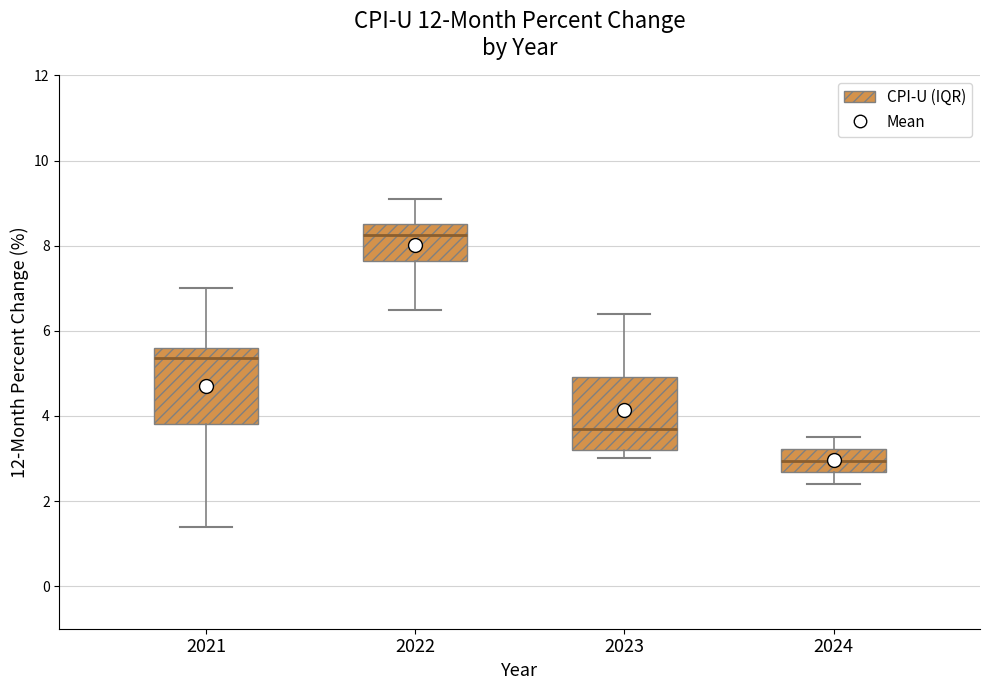

Reading left to right, transcribe this box plot: for each box, give where its median line is, the range the box spans, and where its two whiskers end, as read against the y-axis. The values are not printed on the chart, so give them approximately, as read against the axis.

2021: median 5.4, box 3.8 to 5.6, whiskers 1.4 to 7.0
2022: median 8.2, box 7.6 to 8.6, whiskers 6.6 to 9.2
2023: median 3.8, box 3.2 to 5.0, whiskers 3.0 to 6.4
2024: median 3.0, box 2.6 to 3.2, whiskers 2.4 to 3.6